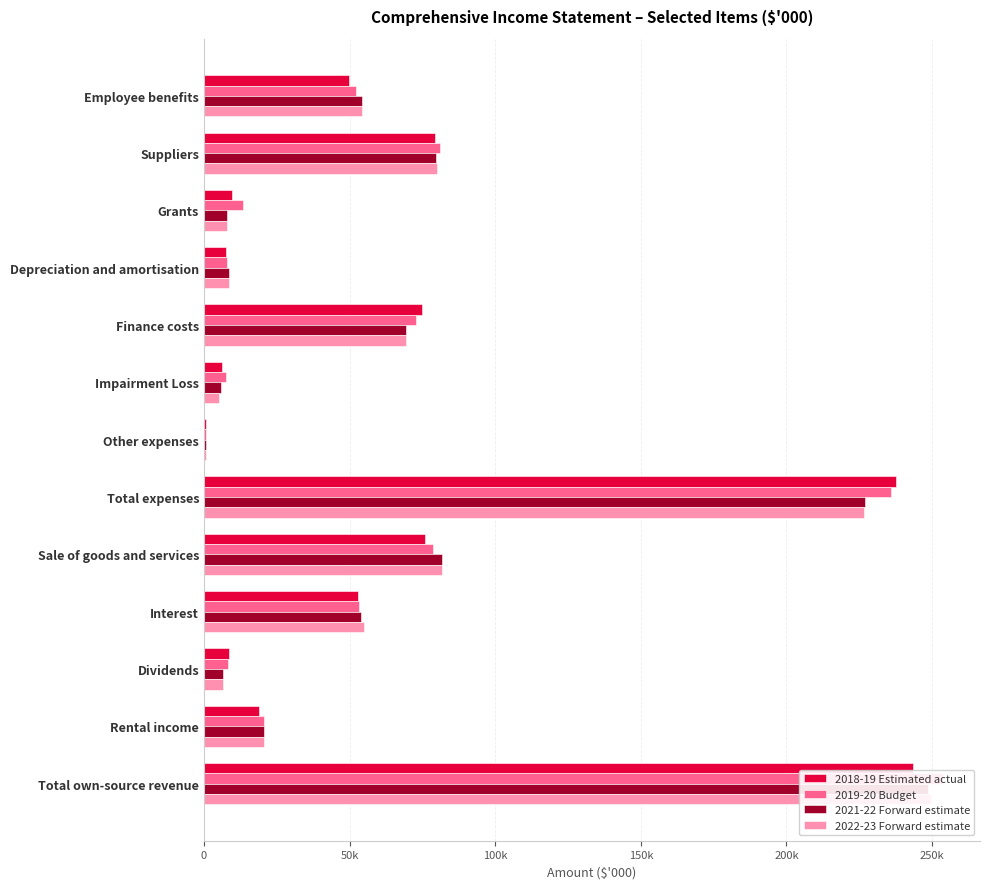

Which has a higher value, Dividends or Rental income?

Rental income